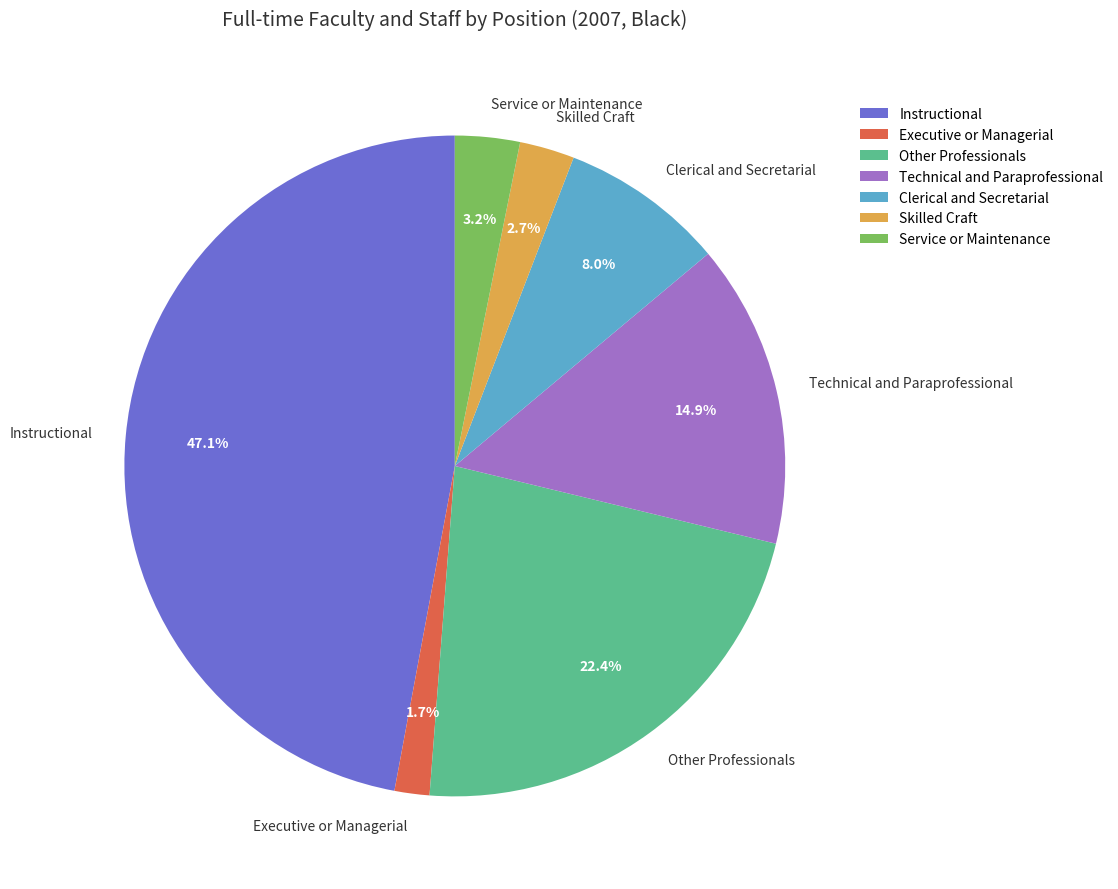

Is Service or Maintenance the majority of the pie?

No